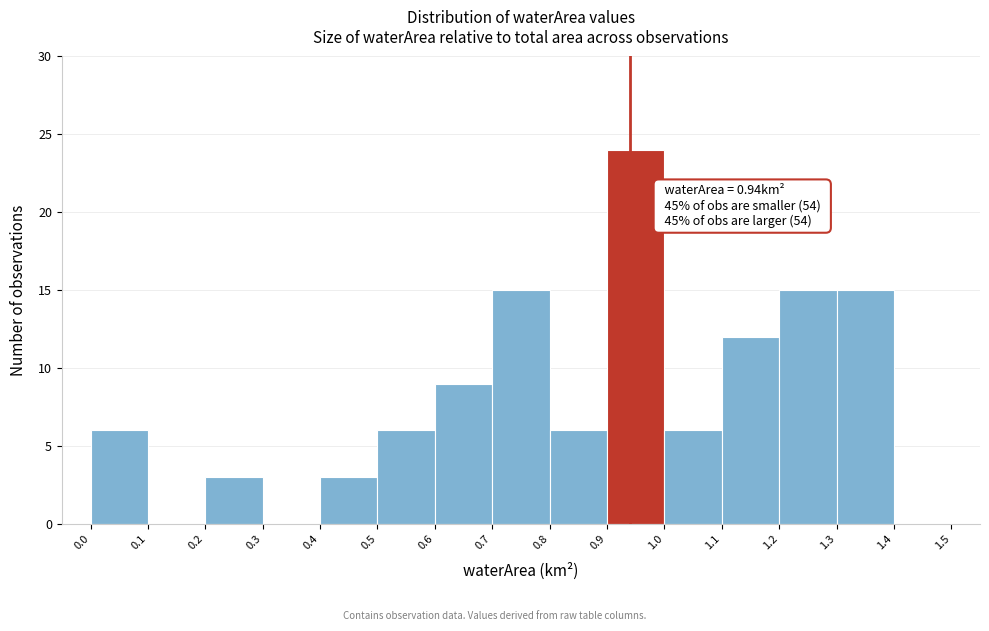

Over which range of the x-axis is the bar tallest?

0.9 to 1.0